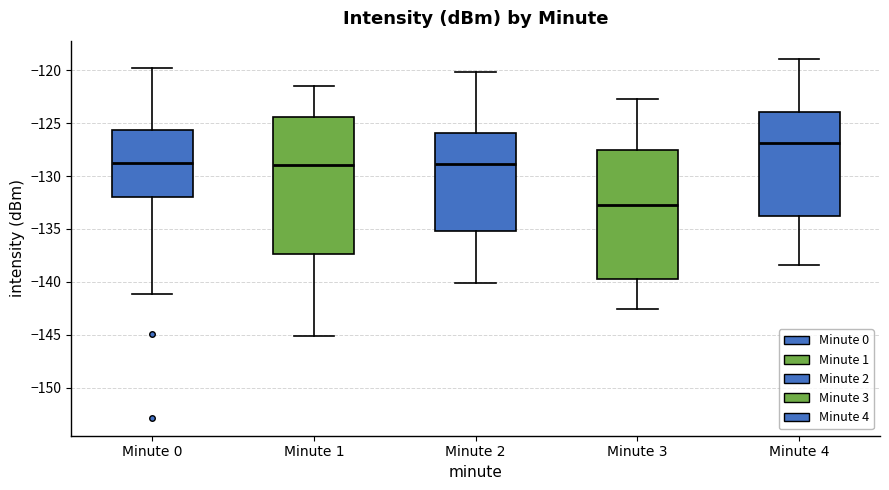

Reading left to right, transcribe this box plot: for each box, give where its median line is, the range the box spans, and where its two whiskers end, as read against the y-axis. The values are not printed on the chart, so give them approximately, as read against the axis.

Minute 0: median -129.0, box -132.0 to -125.5, whiskers -141.0 to -120.0
Minute 1: median -129.0, box -137.5 to -124.5, whiskers -145.0 to -121.5
Minute 2: median -129.0, box -135.0 to -126.0, whiskers -140.0 to -120.0
Minute 3: median -132.5, box -139.5 to -127.5, whiskers -142.5 to -122.5
Minute 4: median -127.0, box -134.0 to -124.0, whiskers -138.5 to -119.0